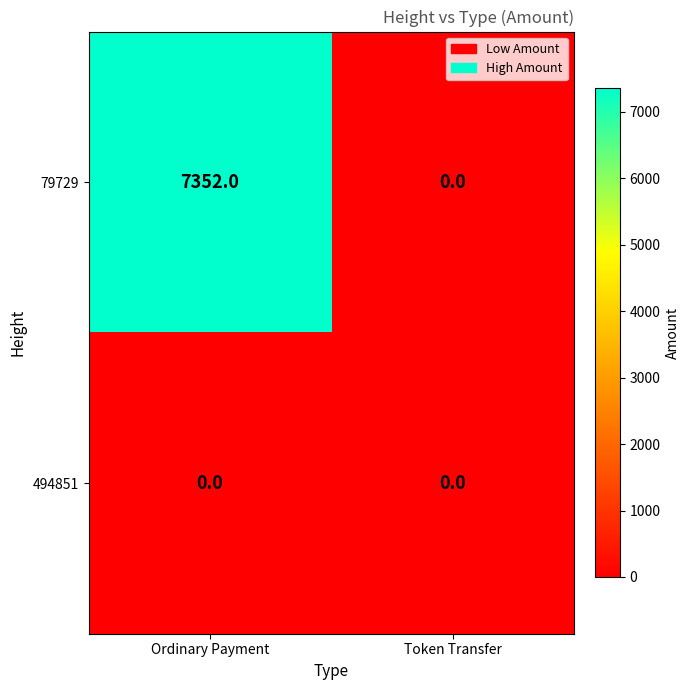

List the series in order of their overall mean, lowest first.

494851, 79729